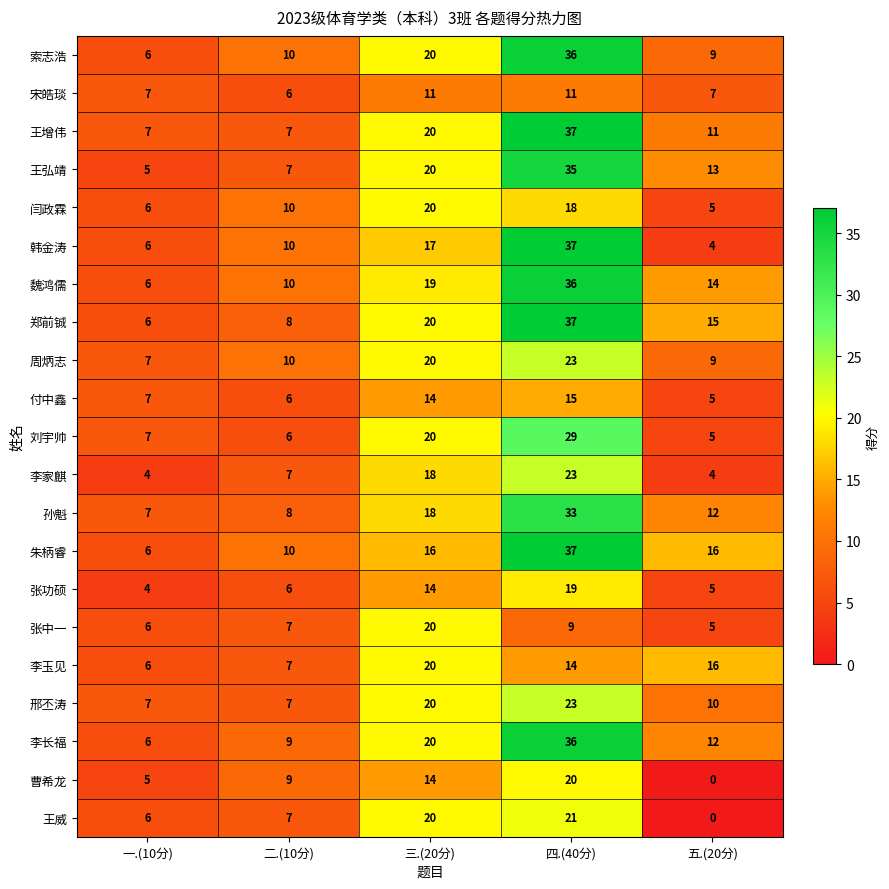

What is the difference between the maximum and second lowest values in the 周炳志 series?

14